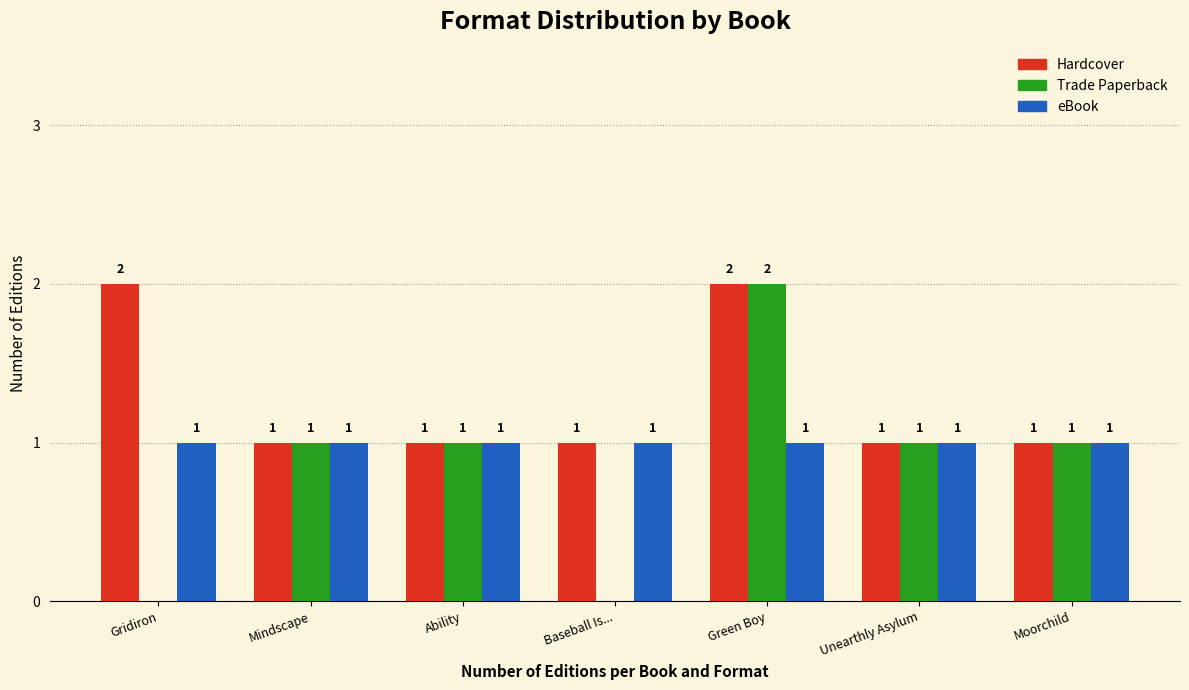

Reading right to left, what are all the values shown in this chart?

Hardcover: Moorchild=1	Unearthly Asylum=1	Green Boy=2	Baseball Is...=1	Ability=1	Mindscape=1	Gridiron=2
Trade Paperback: Moorchild=1	Unearthly Asylum=1	Green Boy=2	Baseball Is...=0	Ability=1	Mindscape=1	Gridiron=0
eBook: Moorchild=1	Unearthly Asylum=1	Green Boy=1	Baseball Is...=1	Ability=1	Mindscape=1	Gridiron=1